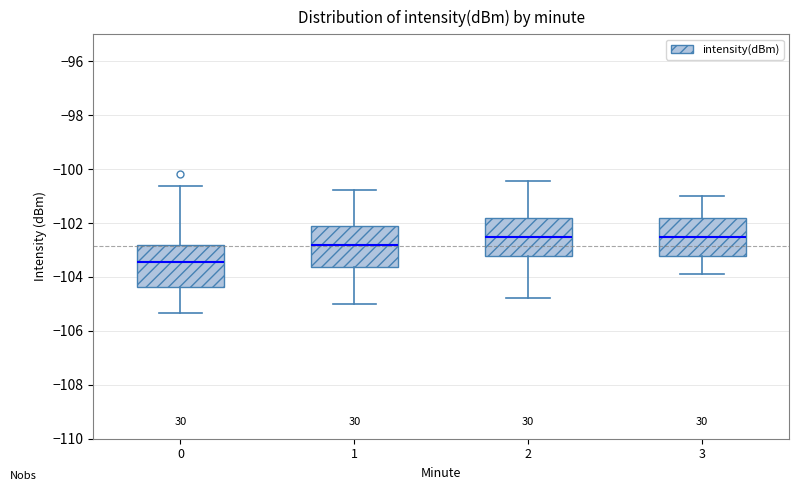

Reading left to right, read every box against the y-axis: the position of its median line, the range the box covers, and the ends of its whiskers. The values are not printed on the chart, so give them approximately, as read against the axis.

0: median -103.4, box -104.4 to -102.8, whiskers -105.4 to -100.6
1: median -102.8, box -103.6 to -102.0, whiskers -105.0 to -100.8
2: median -102.6, box -103.2 to -101.8, whiskers -104.8 to -100.4
3: median -102.6, box -103.2 to -101.8, whiskers -104.0 to -101.0